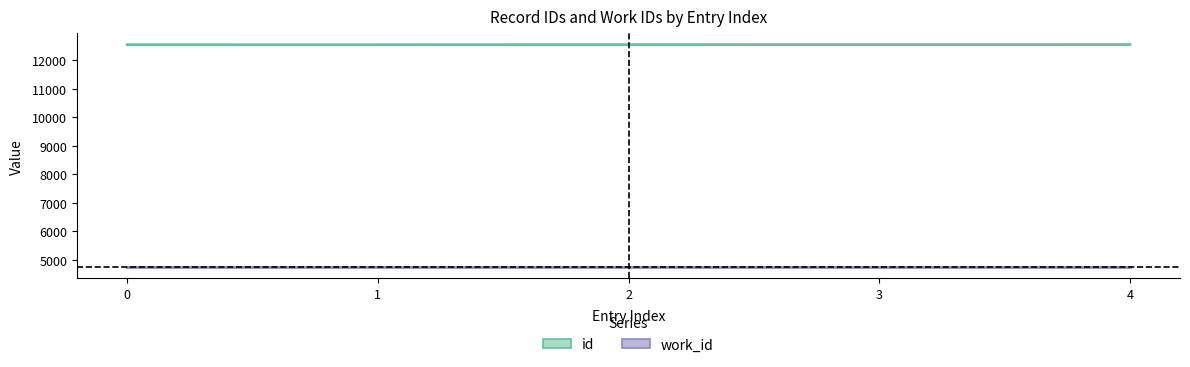

What is the total value across all series at 0?

17297